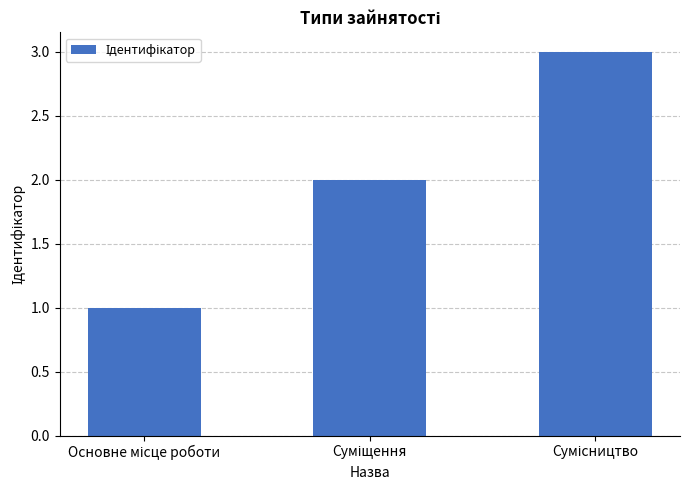

What is the maximum value shown in the chart?

3